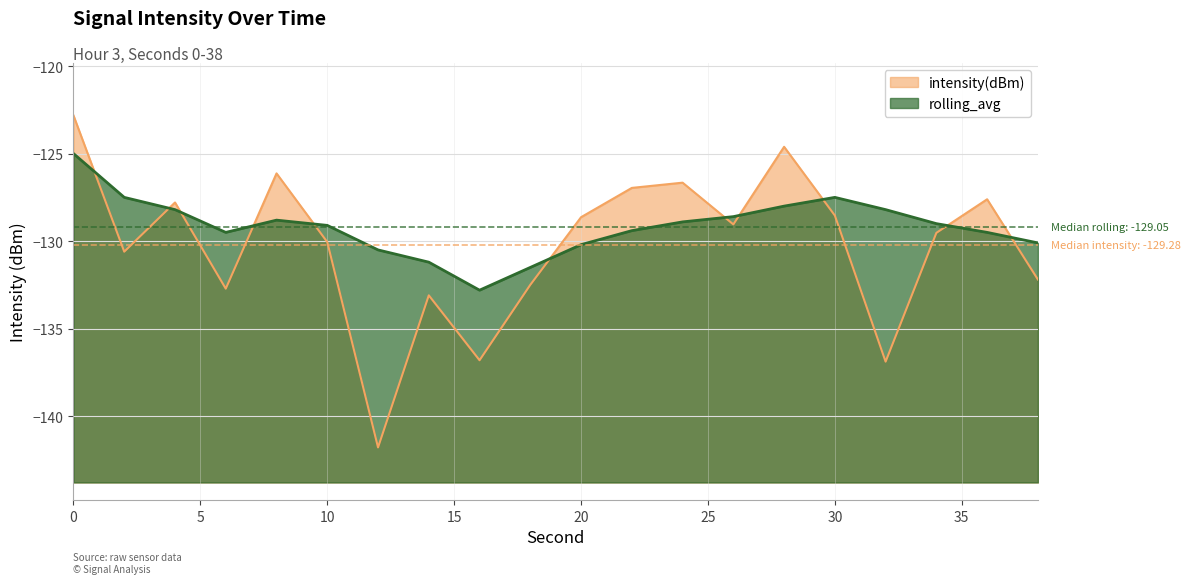

Reading right to left, extract all data points from this chart.

intensity(dBm): -132.2	-127.6	-129.5	-136.9	-128.5	-124.6	-129.0	-126.7	-127.0	-128.6	-132.5	-136.8	-133.1	-141.8	-130.1	-126.1	-132.7	-127.8	-130.6	-122.8
rolling_avg: -130.1	-129.5	-129.0	-128.2	-127.5	-128.0	-128.6	-128.9	-129.4	-130.2	-131.5	-132.8	-131.2	-130.5	-129.1	-128.8	-129.5	-128.2	-127.5	-125.0